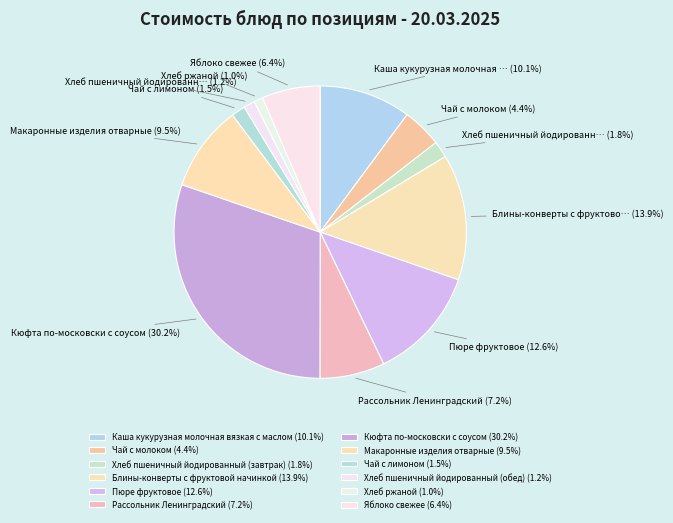

How many segments does this pie chart have?

12